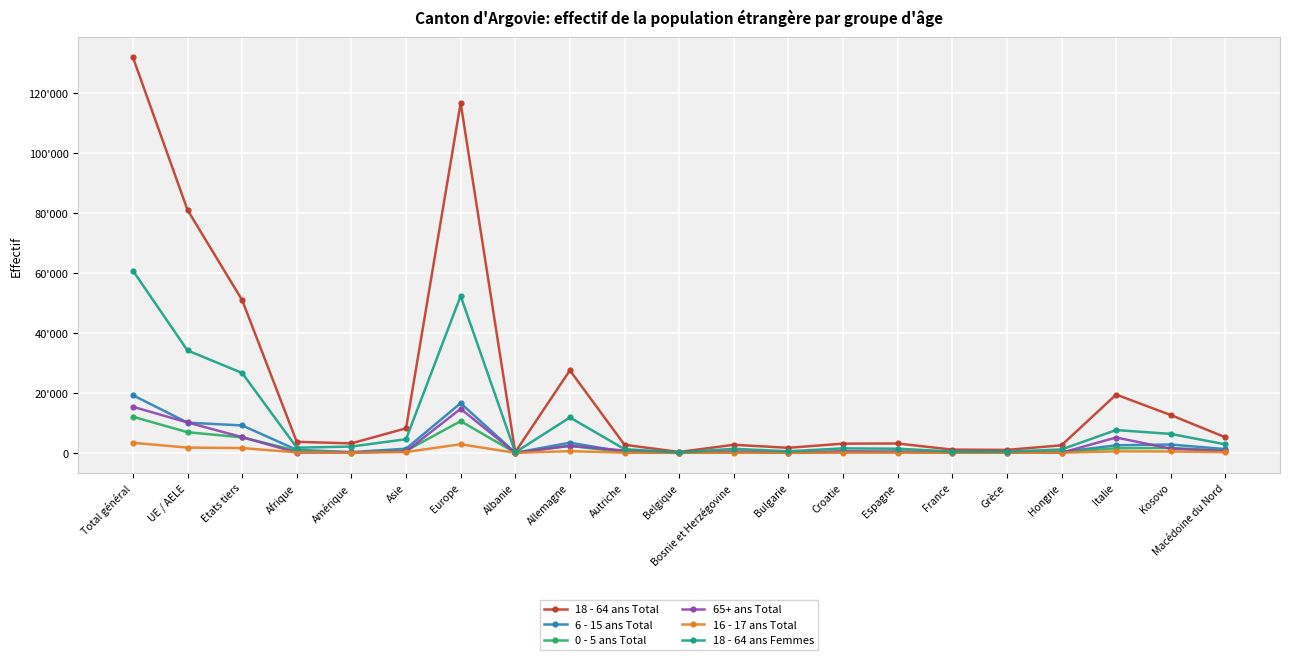

Where do 16 - 17 ans Total and 65+ ans Total first cross each other?

Etats tiers and Afrique